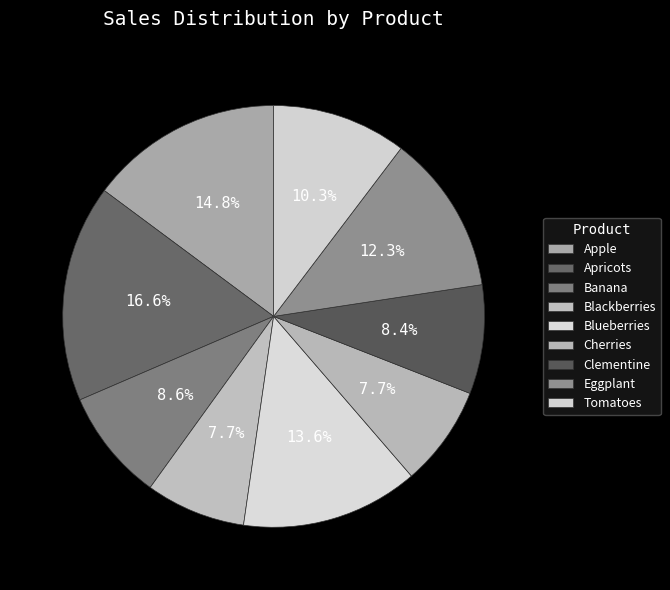

Count the number of slices in the pie.

9